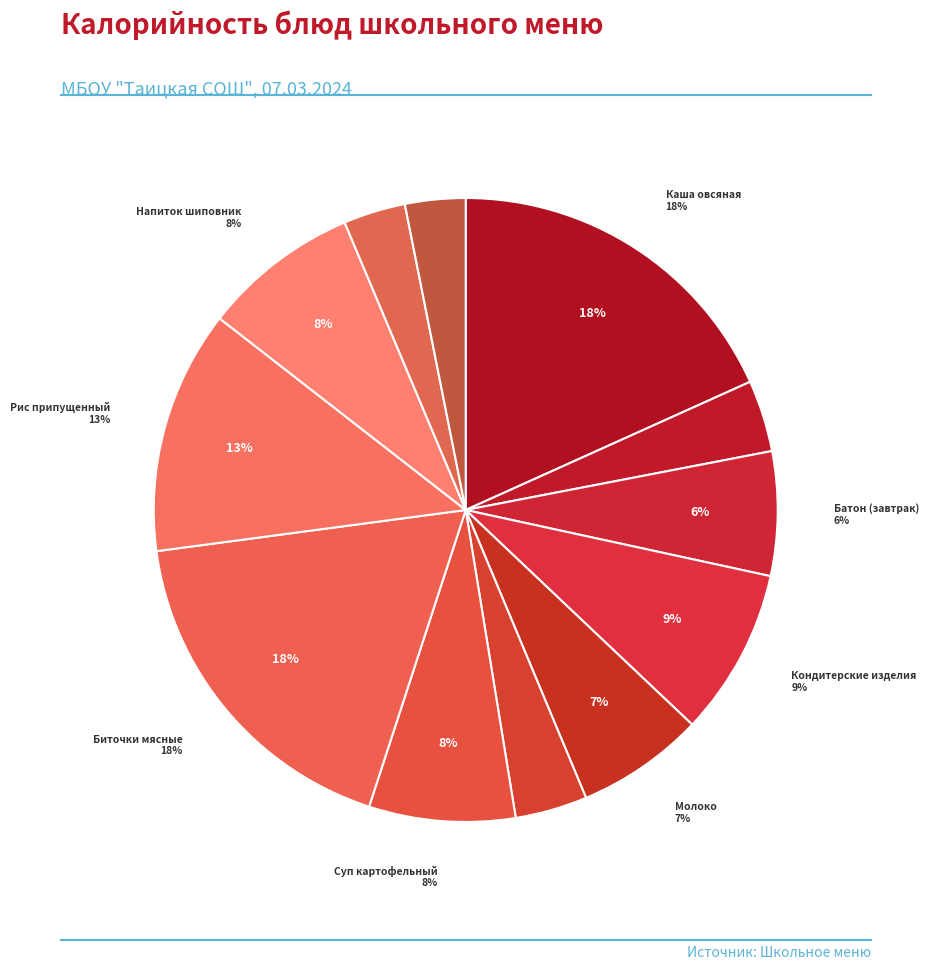

To the nearest percent, what is the average slice percentage?

8%